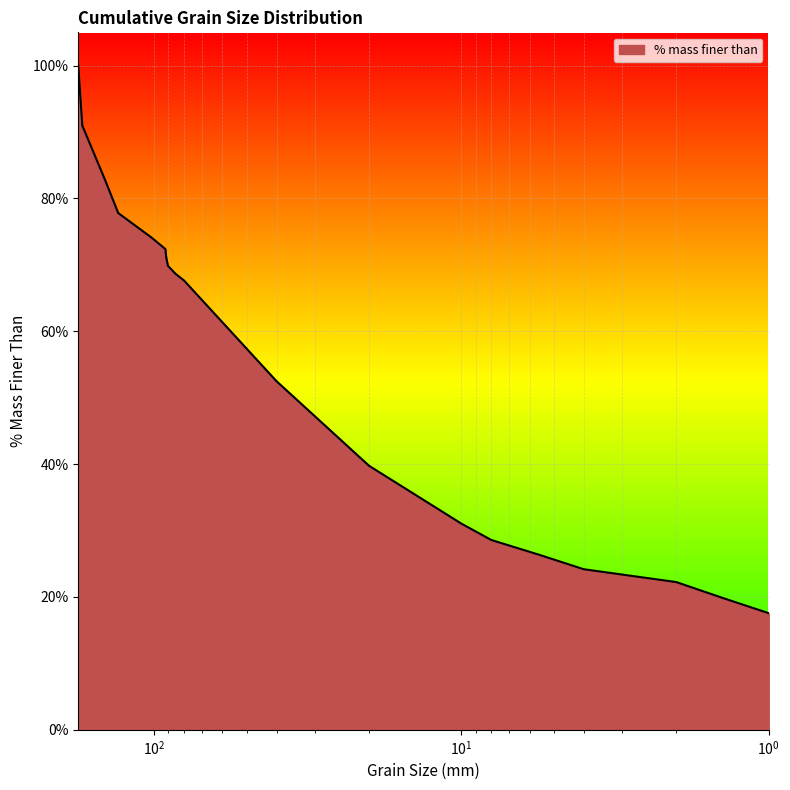

What is the minimum value shown in the chart?

0.2